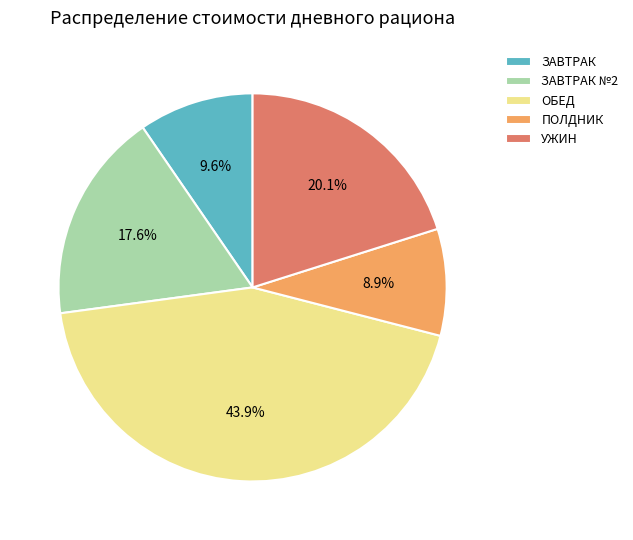

To the nearest percent, what portion does ПОЛДНИК represent?

9%